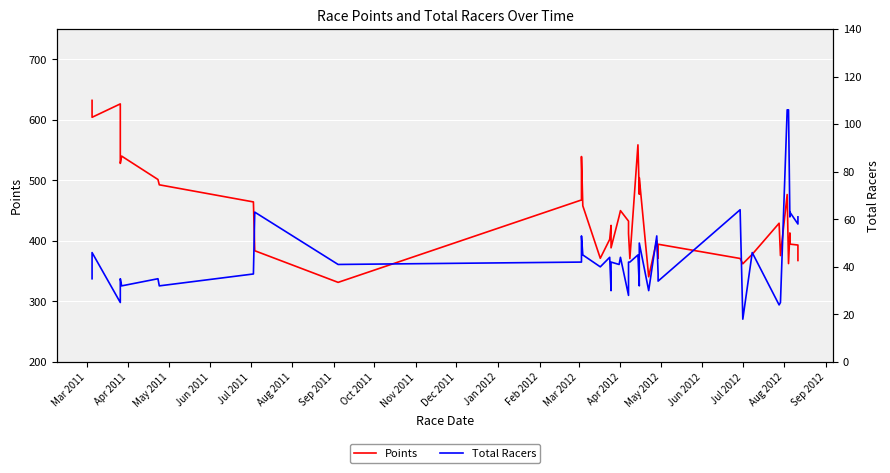

How many lines are shown in the chart?

2